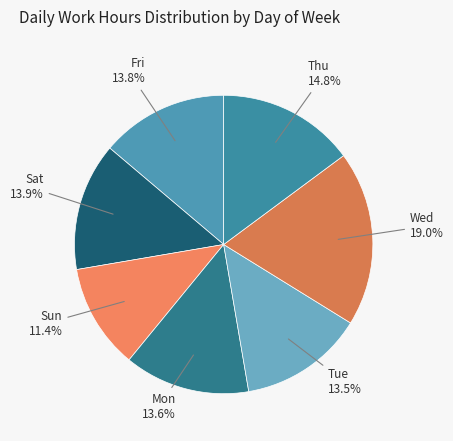

What percentage do Tue and Fri together represent?

27.3%